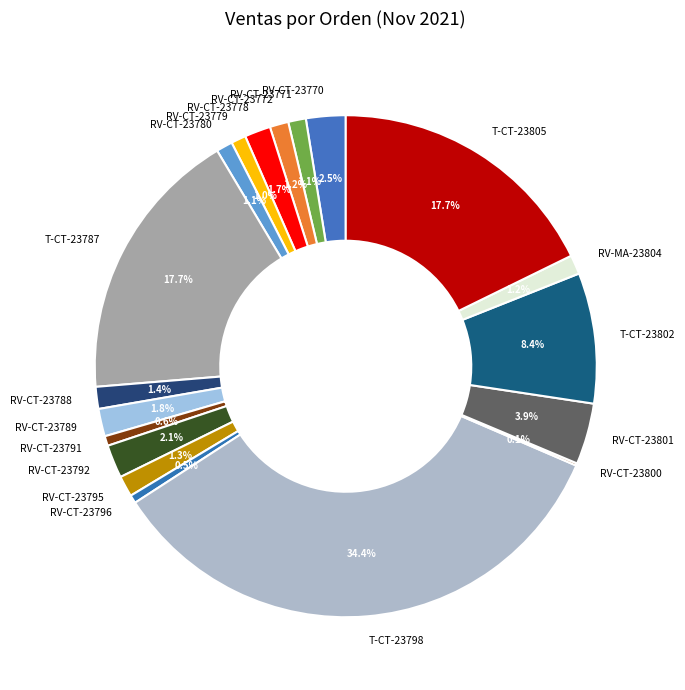

What is the ratio of the value at RV-CT-23770 to the value at RV-CT-23778?

1.5